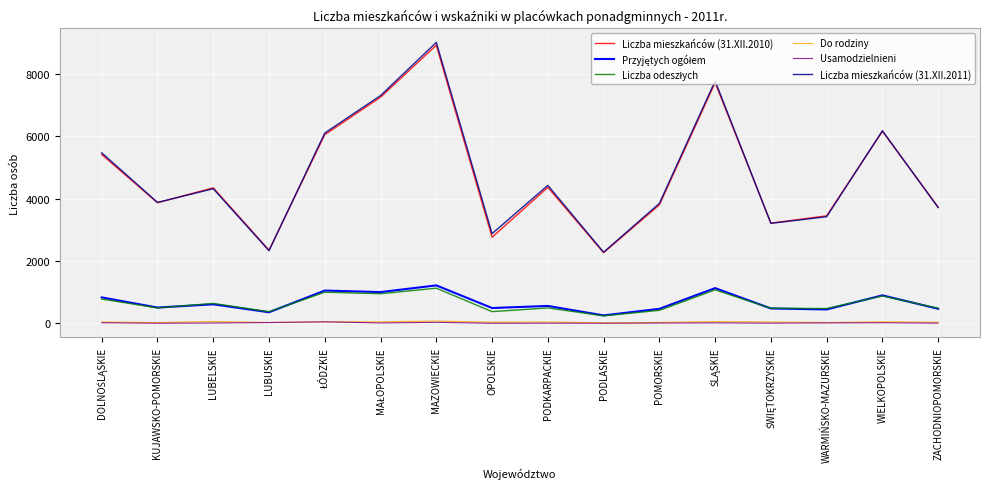

Which category has the highest value across all series?

MAZOWIECKIE